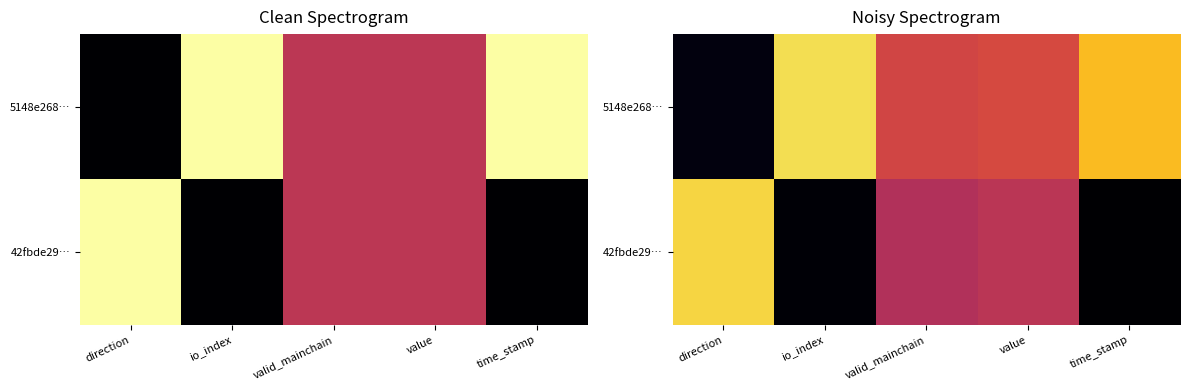

What is the greatest value displayed?

0.9